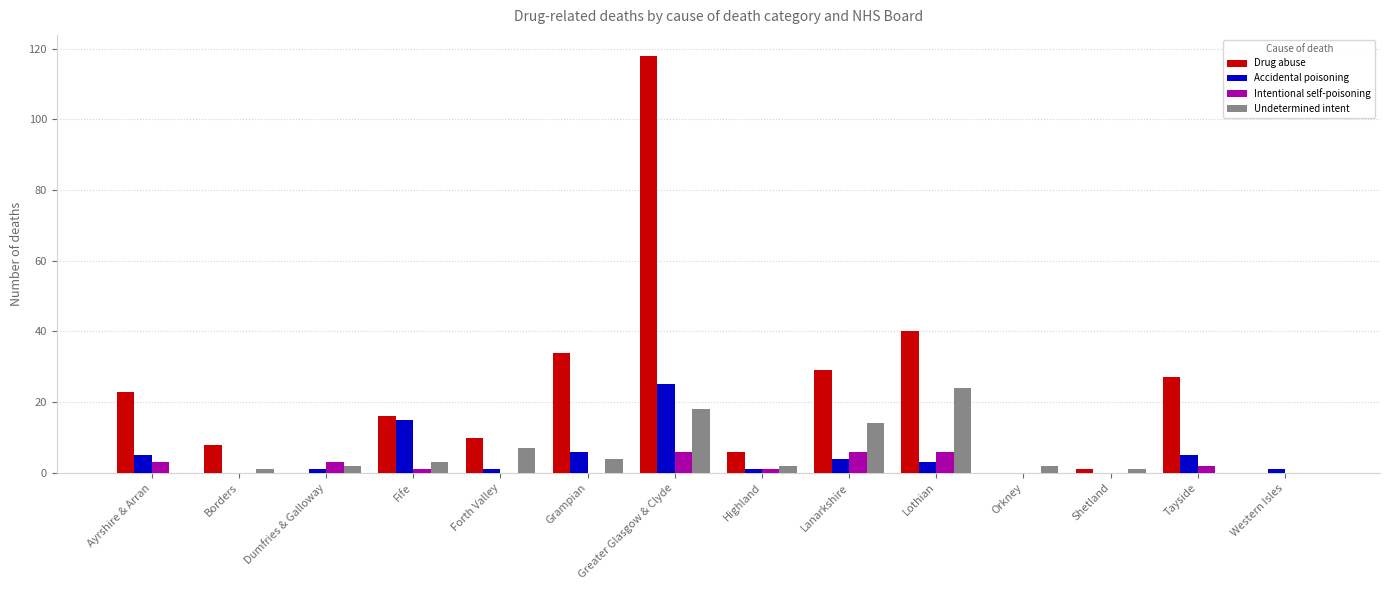

What is the sum of the Undetermined intent values at Grampian and Fife?

7